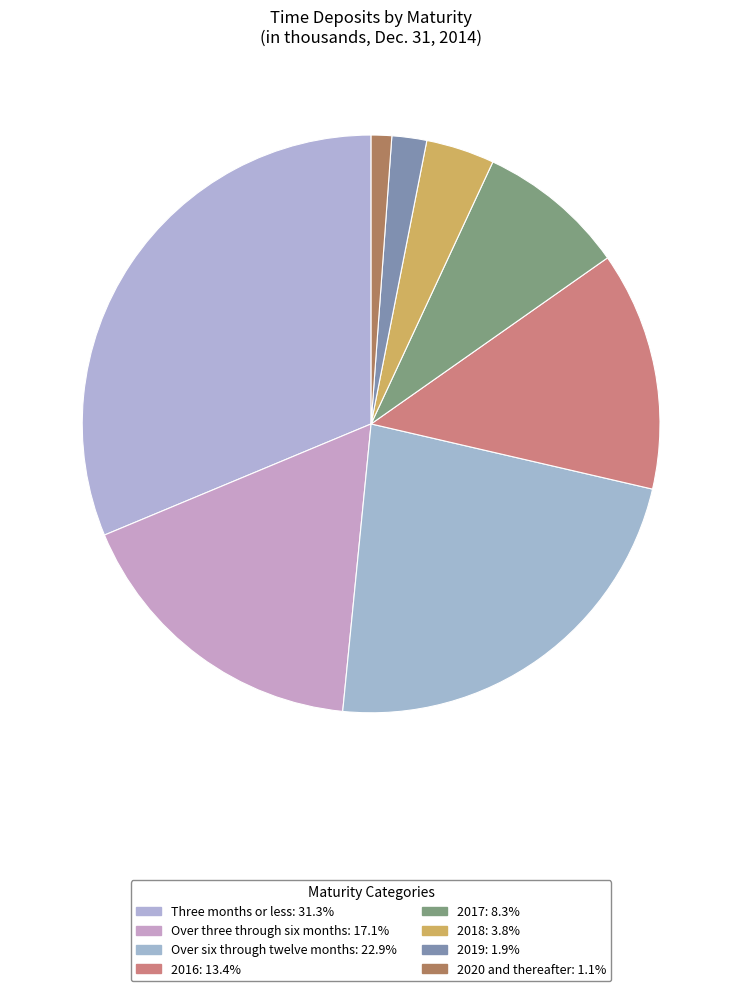

Count the number of slices in the pie.

8